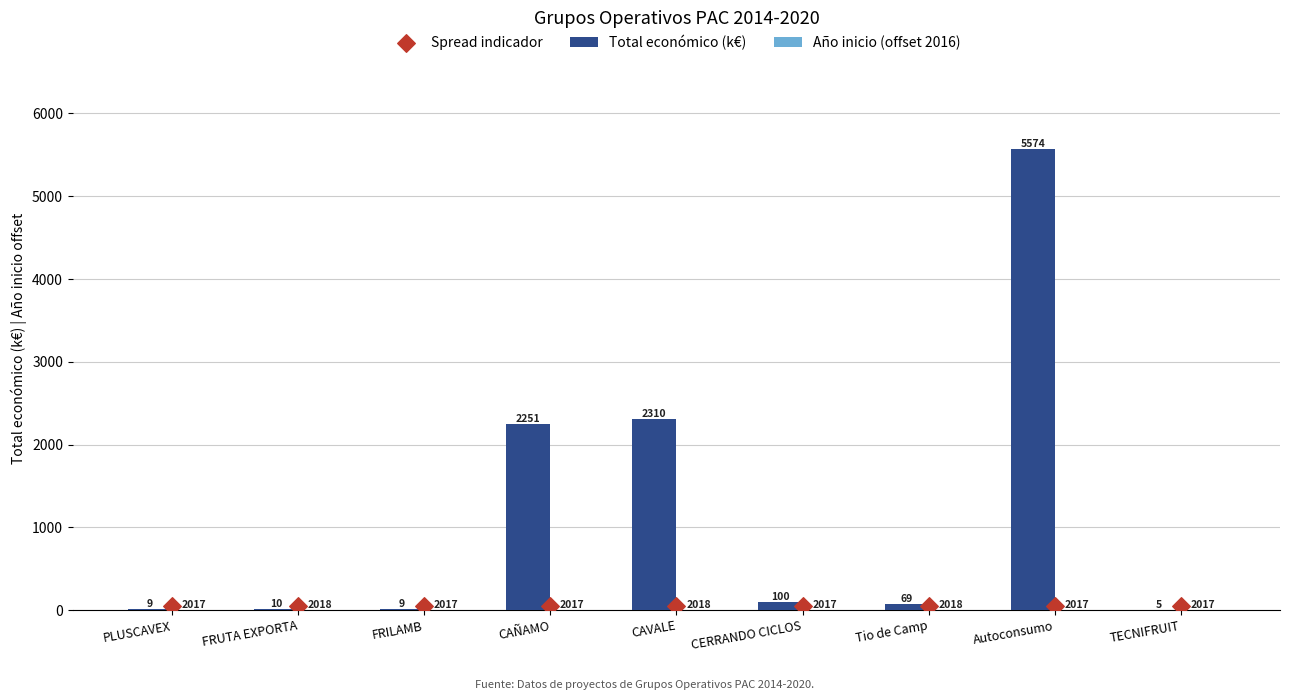

Which series has the largest total across all categories?

Total económico (k€)